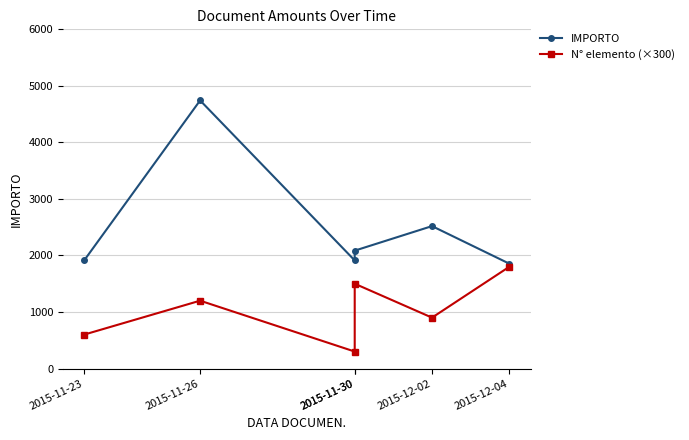

What is the sum of the IMPORTO values at 2015-12-02 and 2015-11-23?

4431.2